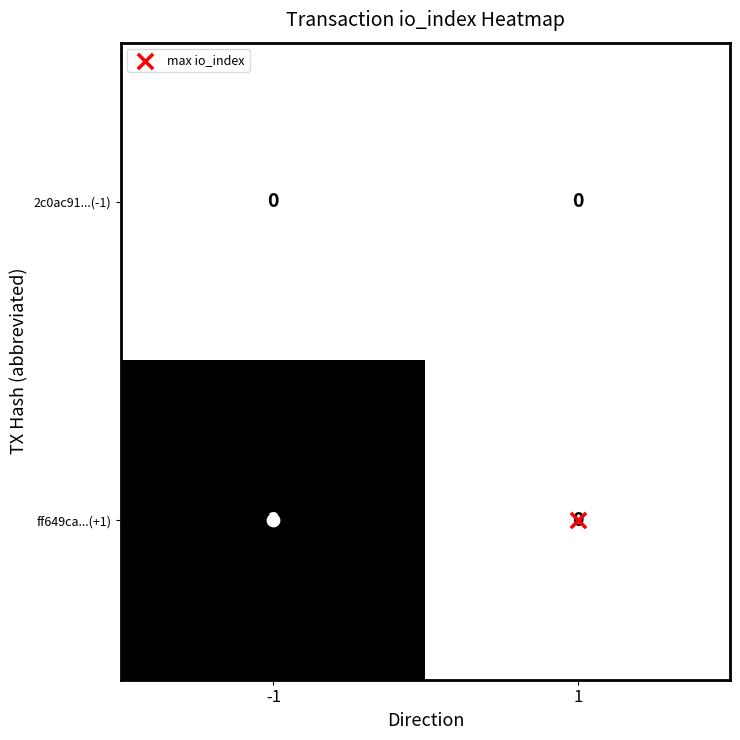

How many series are shown in this chart?

2